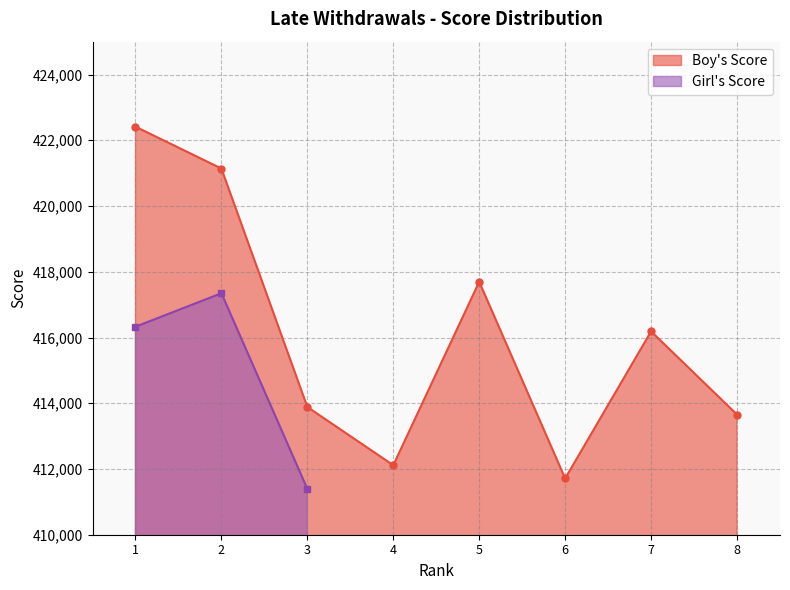

What is the change in value from 5 to 8?

-4040